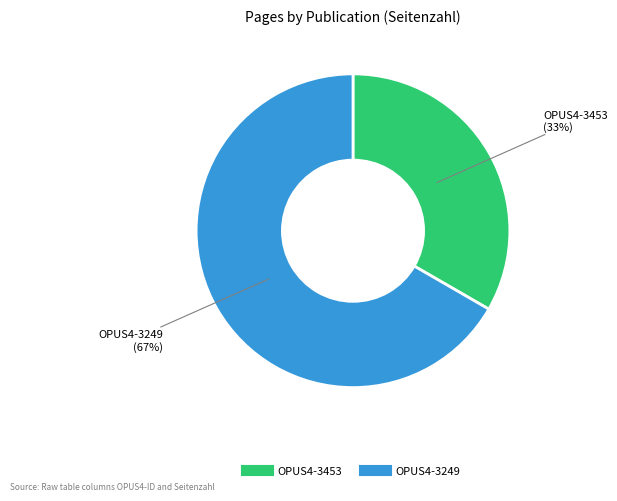

Is there any slice that represents more than half of the pie?

Yes